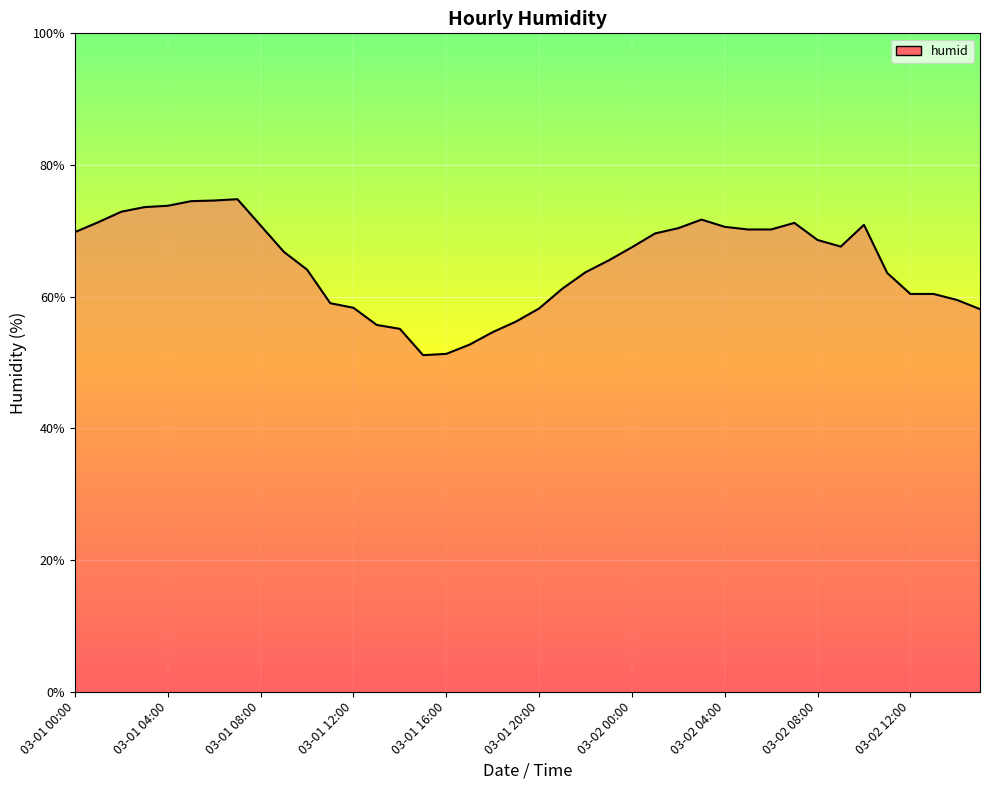

What is the difference between the maximum and minimum values?

23.7